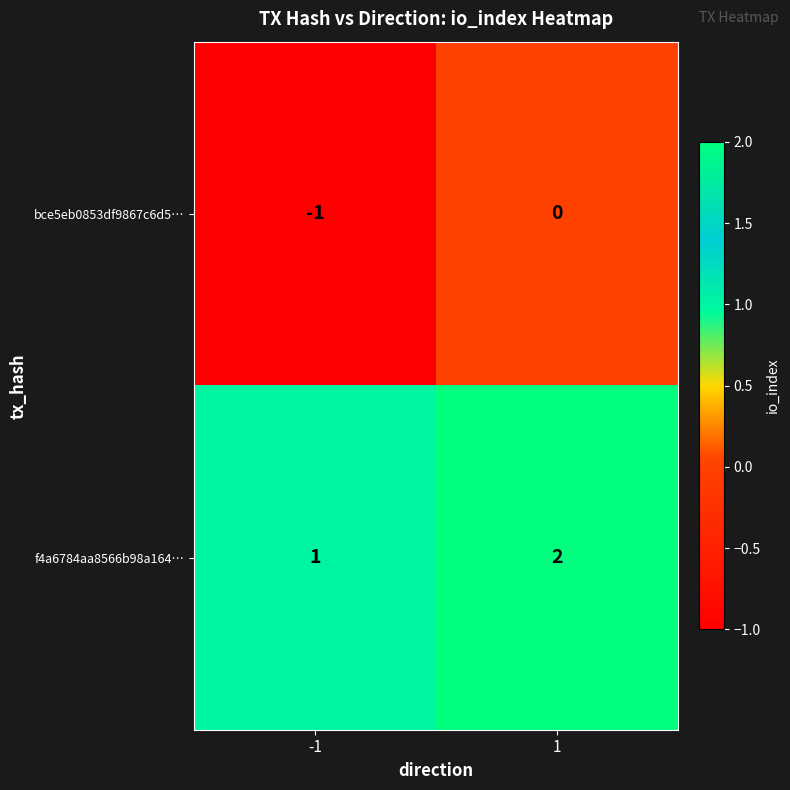

Is it true that bce5eb0853df9867c6d5… equals -1 at -1?

True